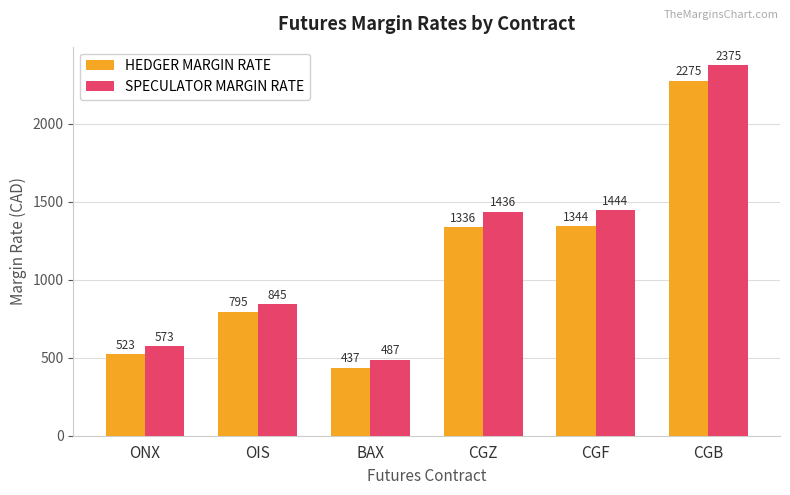

Count the number of categories in the chart.

6